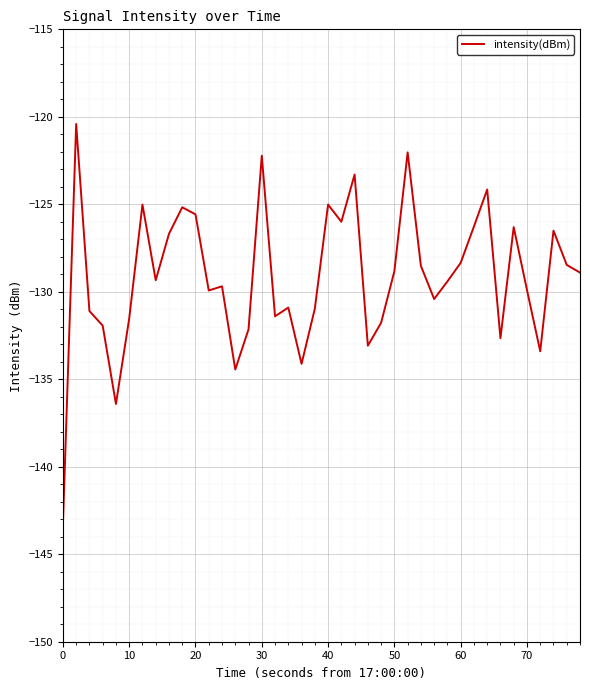

What is the greatest value displayed?

-120.4